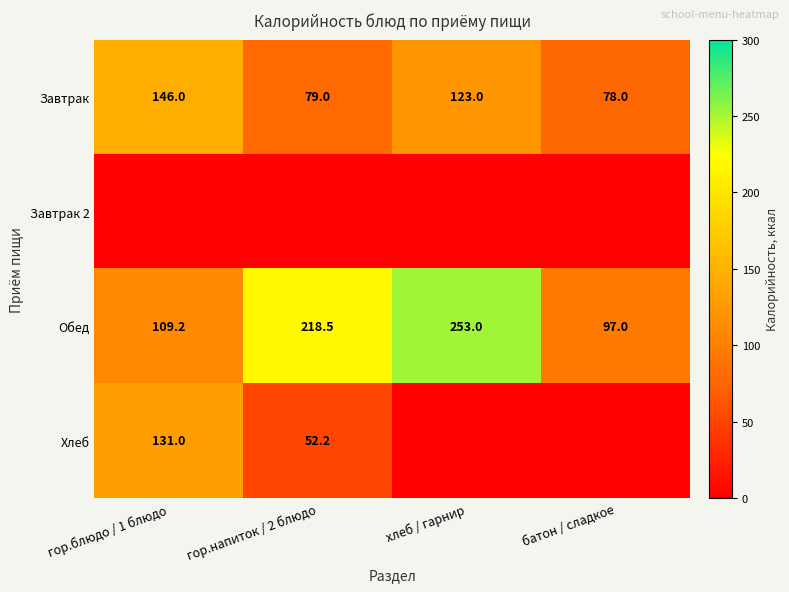

What is the difference between the maximum and minimum values in the Обед series?

156.0